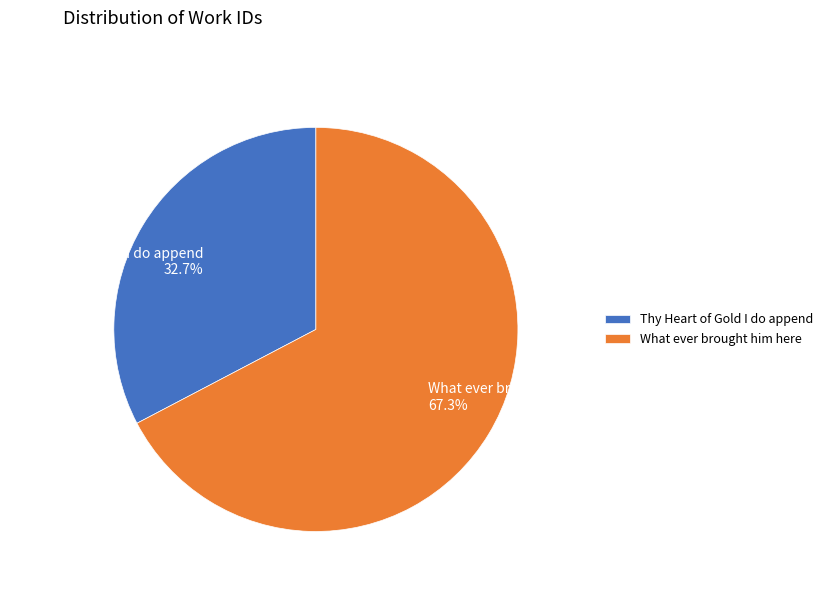

Which category has the biggest portion of the pie?

What ever brought him here